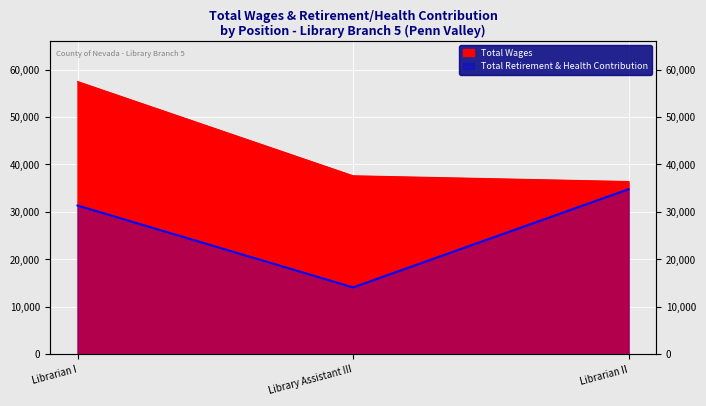

What is the sum of all Total Retirement & Health Contribution values?

80255